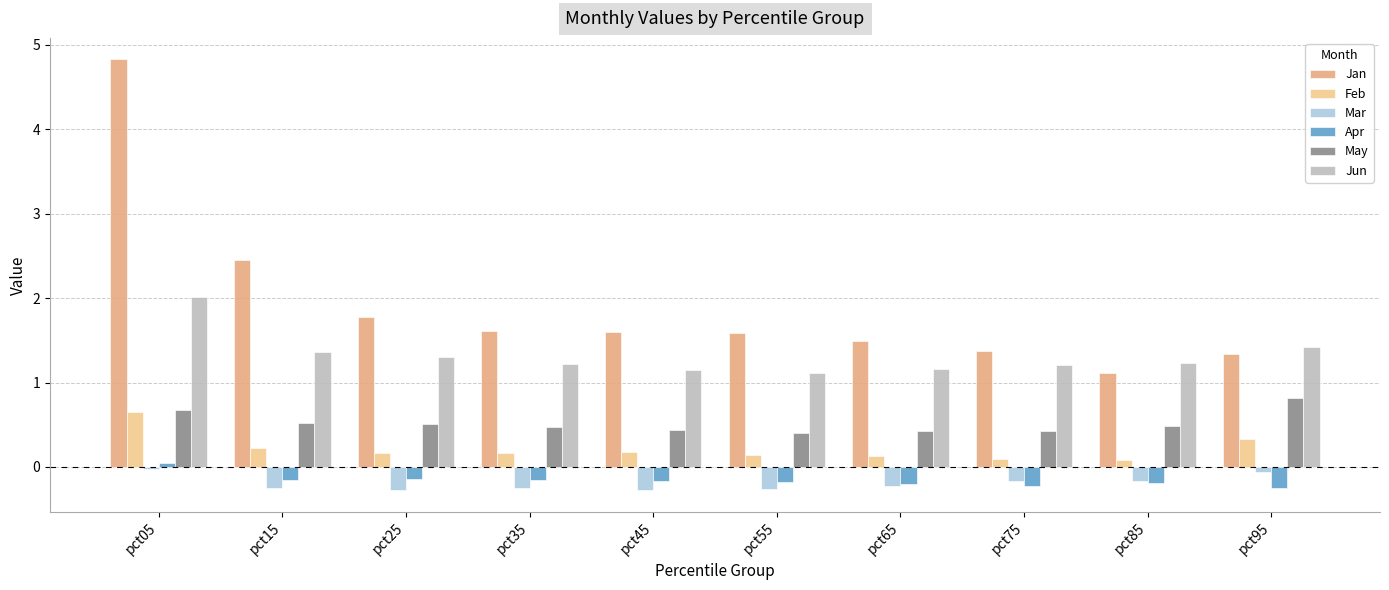

What is the total value across all series at pct35?

3.1